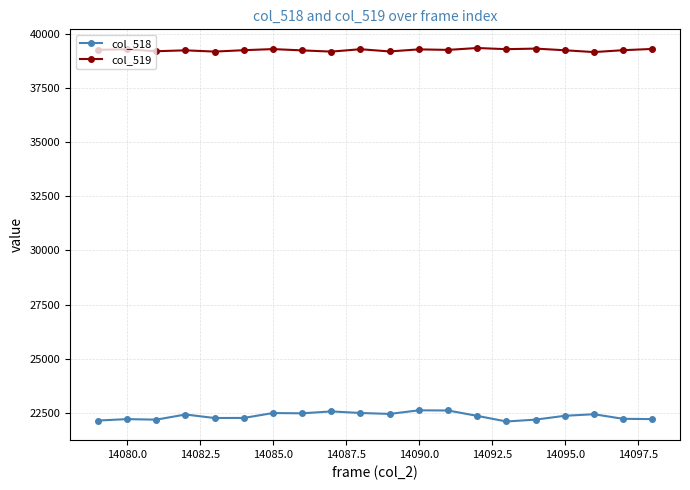

True or false: col_518 and col_519 intersect in this chart.

False